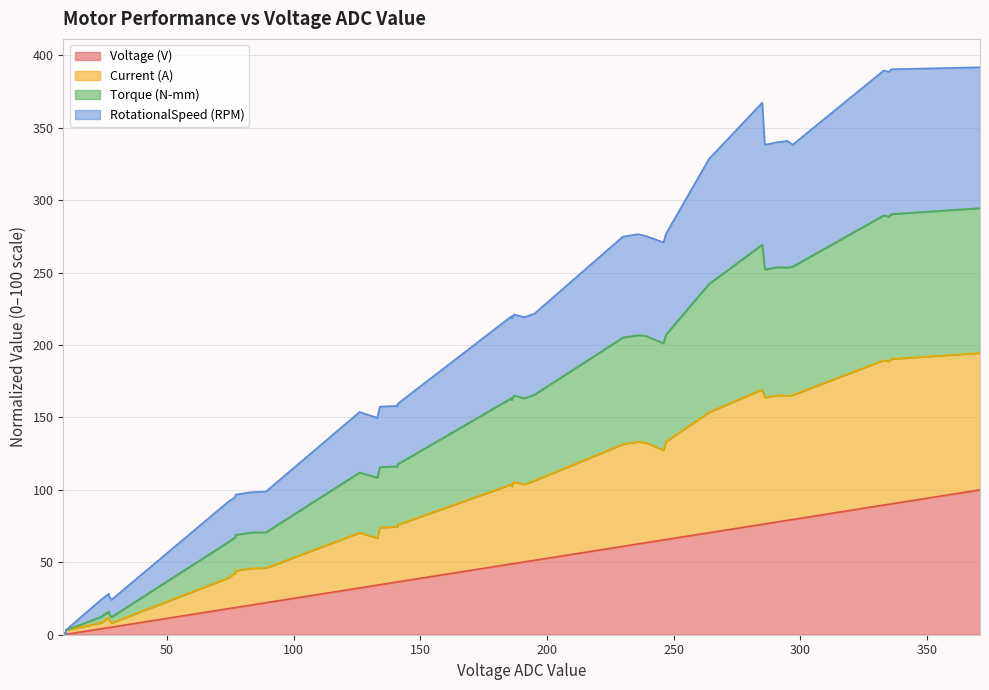

Which series has the largest total across all categories?

Torque (N-mm)